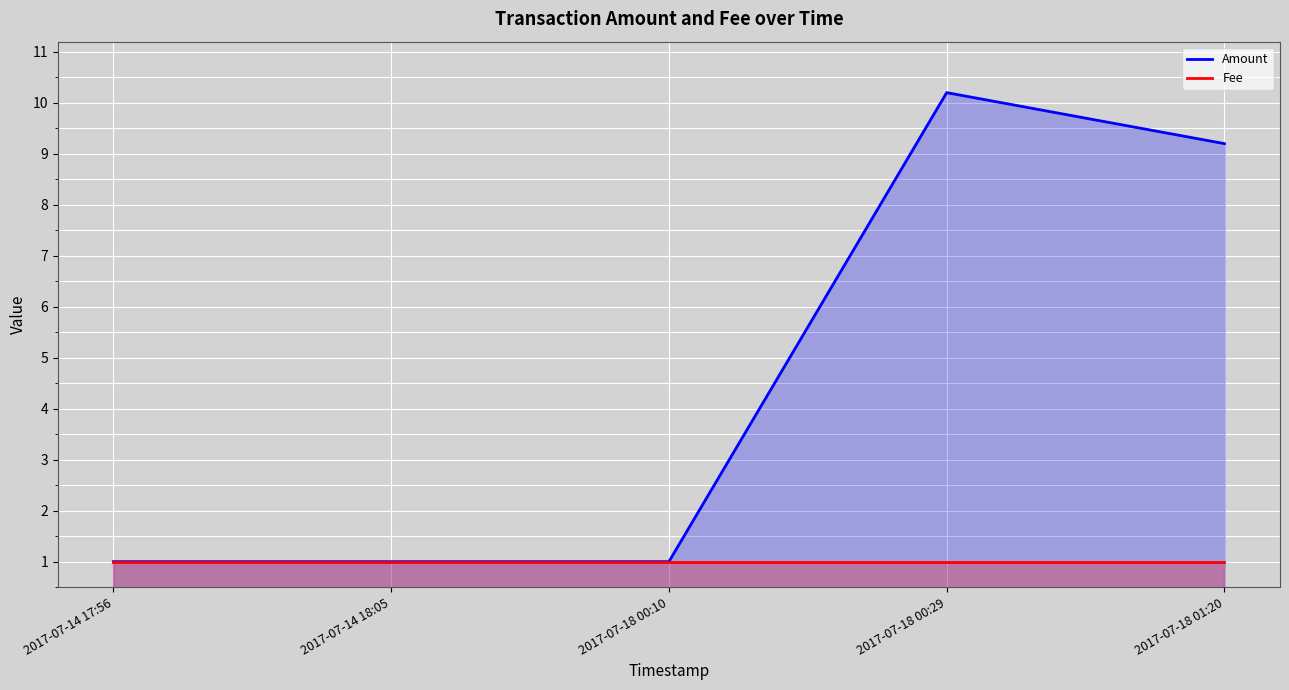

True or false: Amount and Fee intersect in this chart.

False